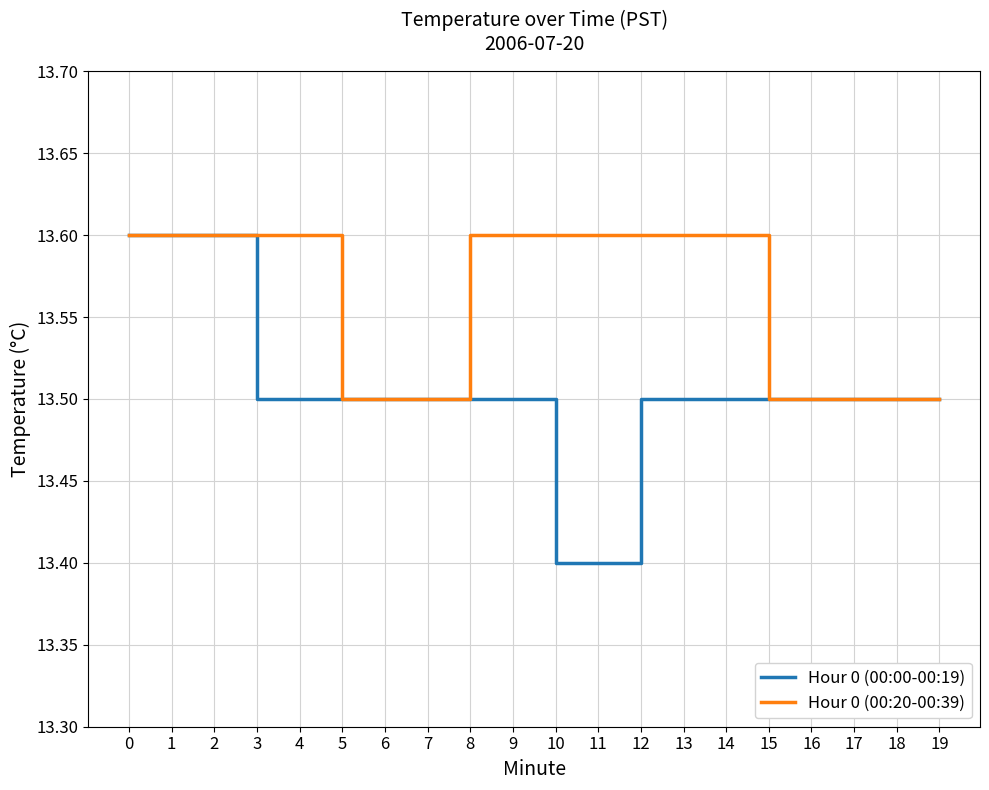

What are all the series names shown in the legend?

Hour 0 (00:00-00:19), Hour 0 (00:20-00:39)